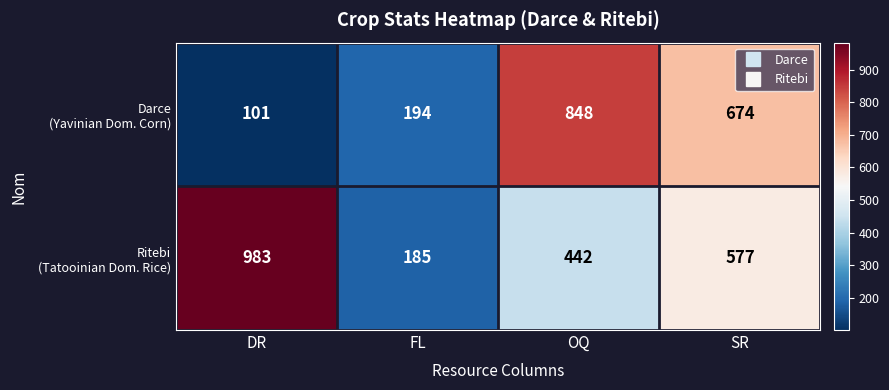

What is the spread (max minus min) of values at SR?

97